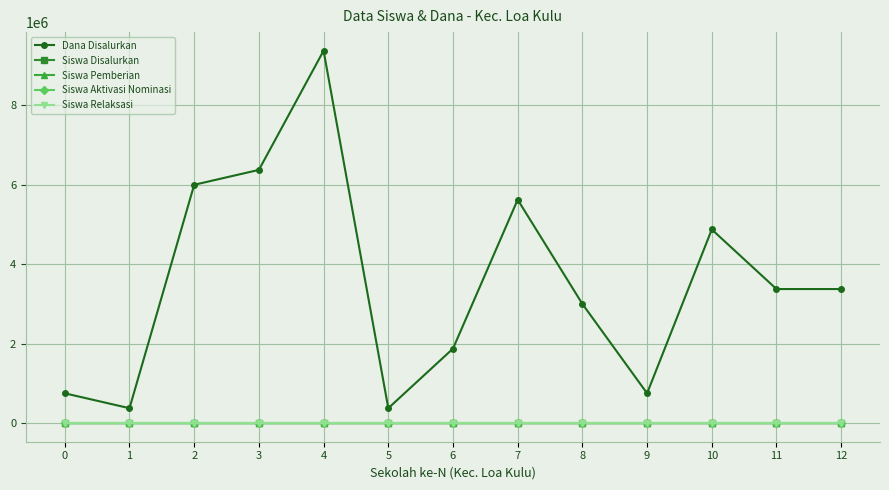

Does the chart have visible grid lines?

Yes